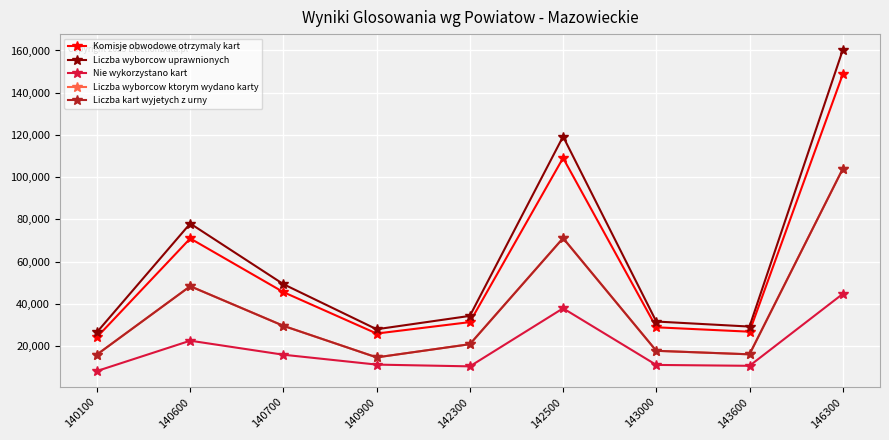

Which series has the largest range (max minus min)?

Liczba wyborcow uprawnionych